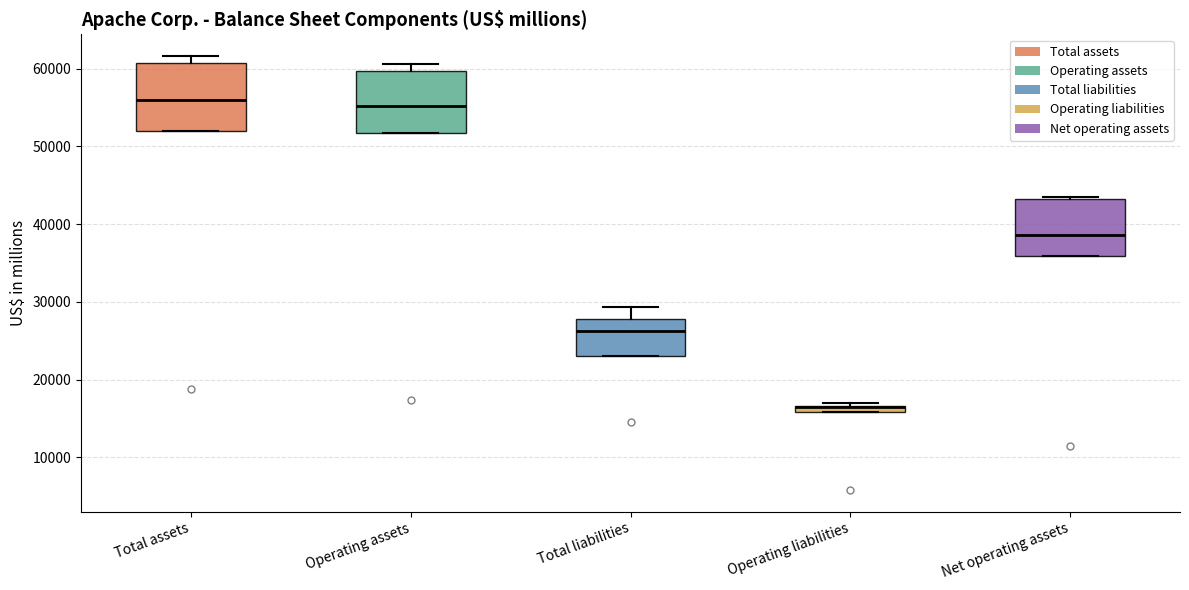

Where is the upper edge of the box for Operating liabilities on the y-axis? The values are not printed on the chart, so give them approximately, as read against the axis.

17000